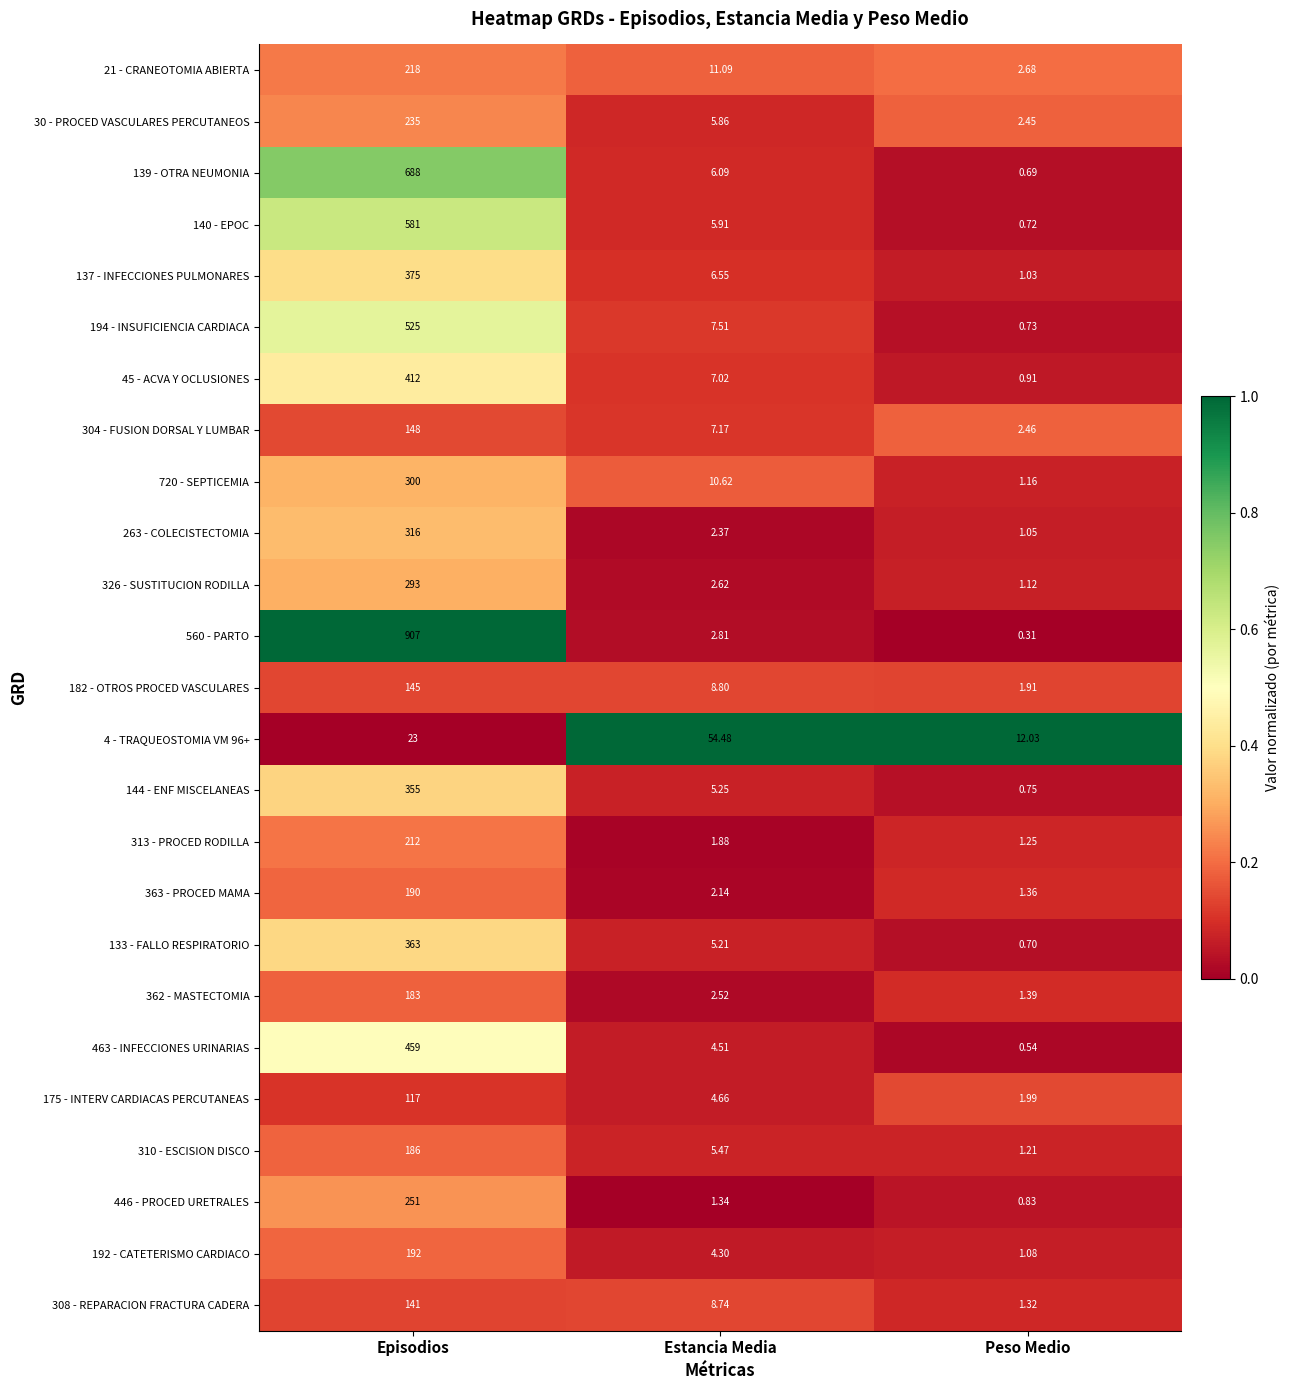

Is the value of 194 - INSUFICIENCIA CARDIACA at Peso Medio greater than the value of 175 - INTERV CARDIACAS PERCUTANEAS at Estancia Media?

No